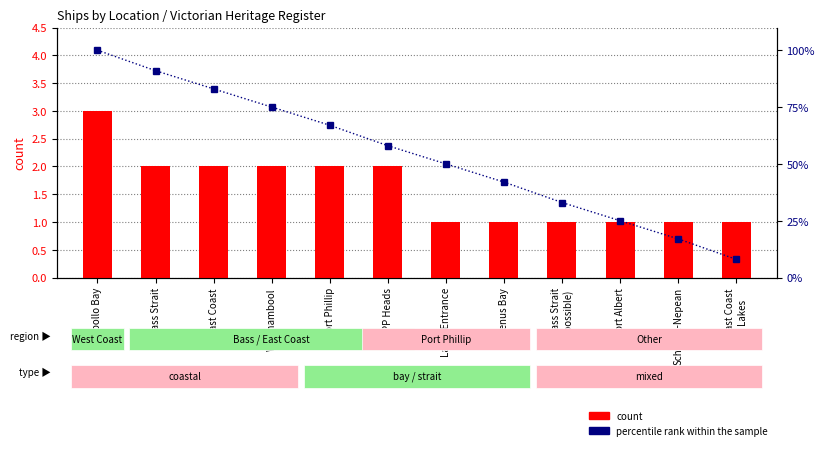

List the series in order of their peak value, highest first.

percentile rank within the sample, count